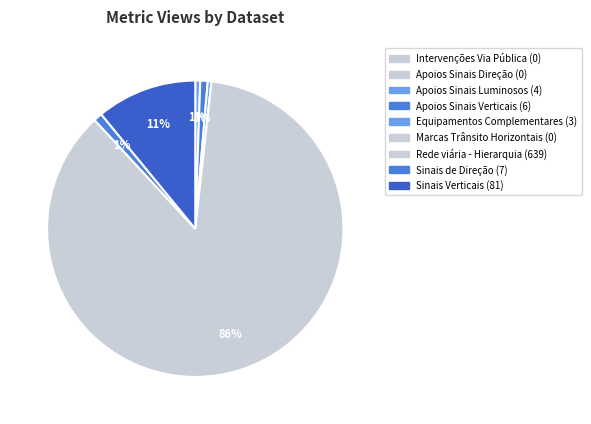

How many segments does this pie chart have?

9